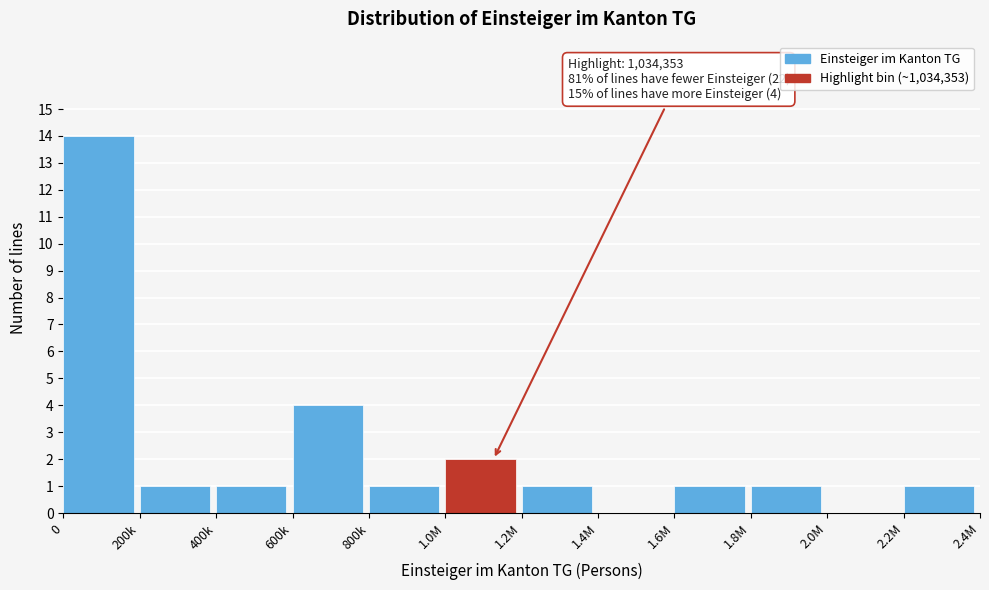

Reading left to right, extract all data points from this chart.

0=14	200k=1	400k=1	600k=4	800k=1	1.0M=2	1.2M=1	1.4M=0	1.6M=1	1.8M=1	2.0M=0	2.2M=1